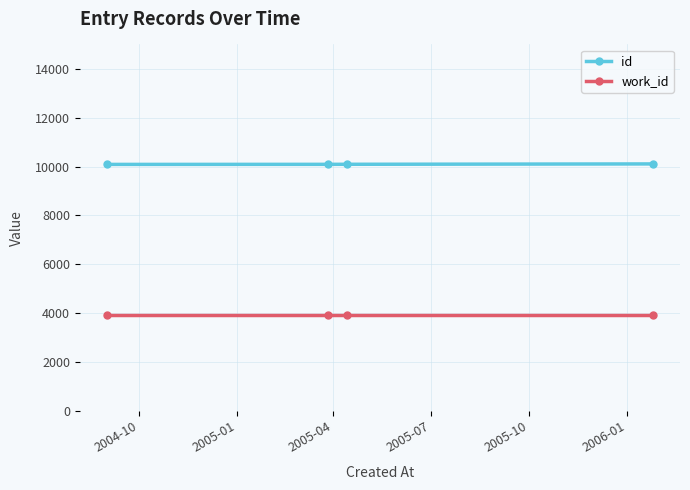

How many lines are shown in the chart?

2